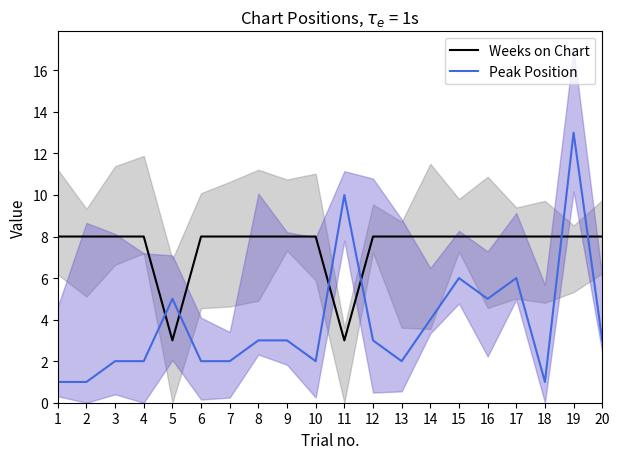

Which series has the largest range (max minus min)?

Peak Position